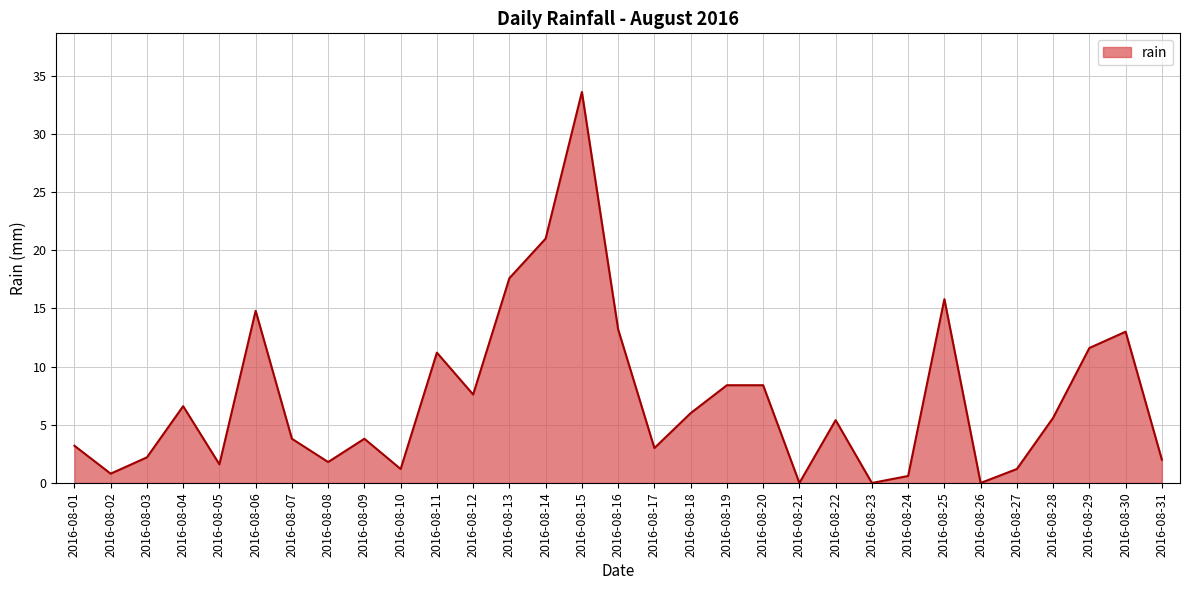

How many lines are shown in the chart?

1